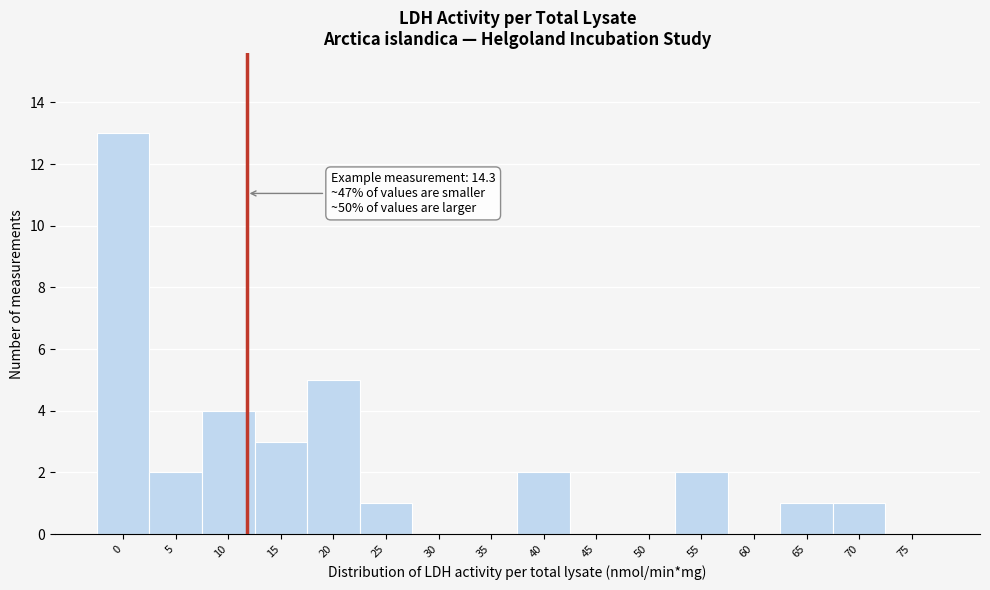

Reading left to right, list all the values displayed in this chart.

0=13	5=2	10=4	15=3	20=5	25=1	30=0	35=0	40=2	45=0	50=0	55=2	60=0	65=1	70=1	75=0